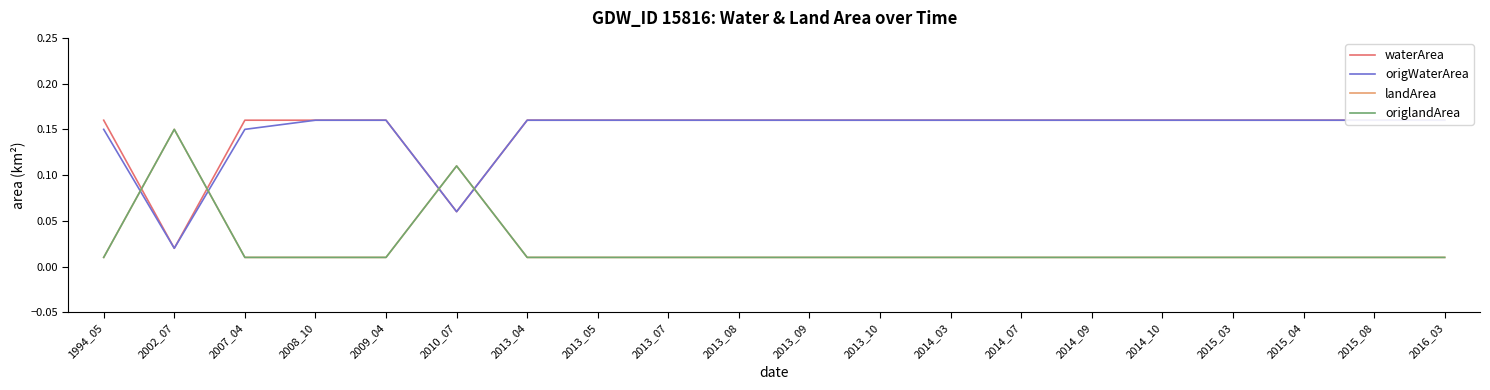

How many lines are shown in the chart?

4